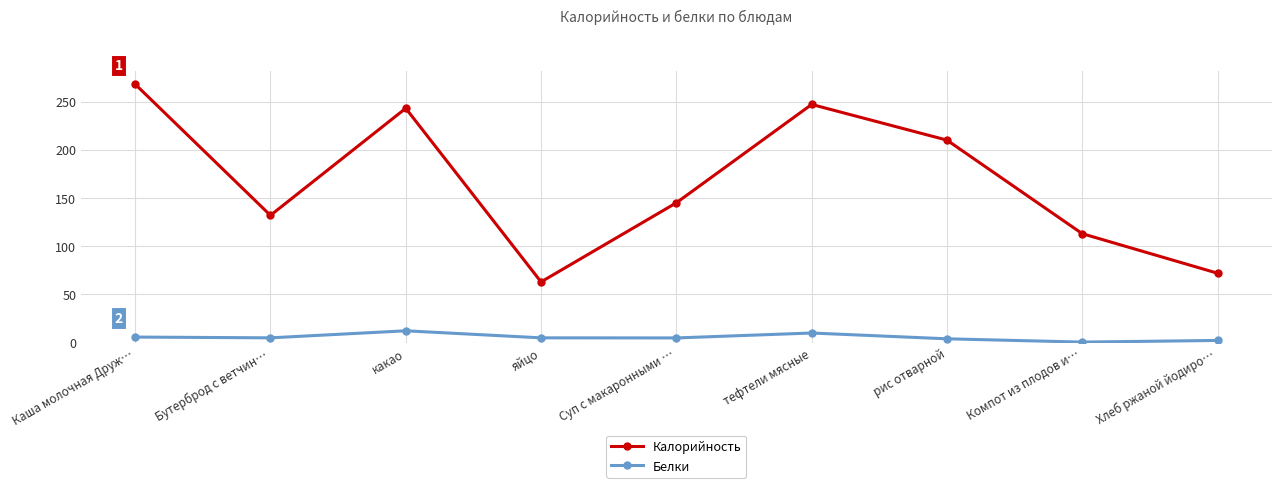

At which label is Калорийность closest to 165?

Суп с макаронными …